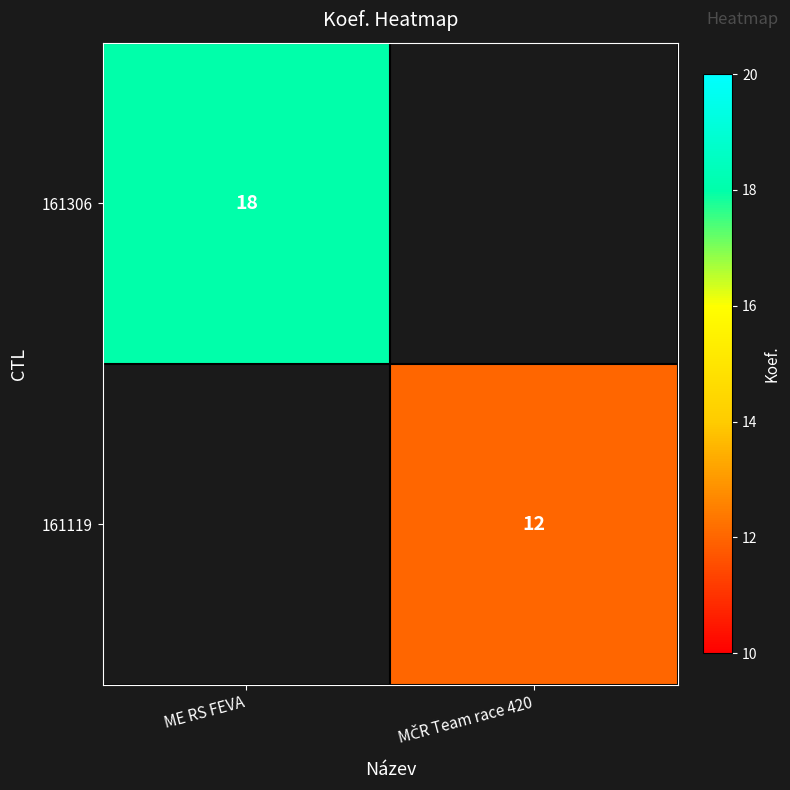

True or false: 161306 has a value of 24 at ME RS FEVA.

False